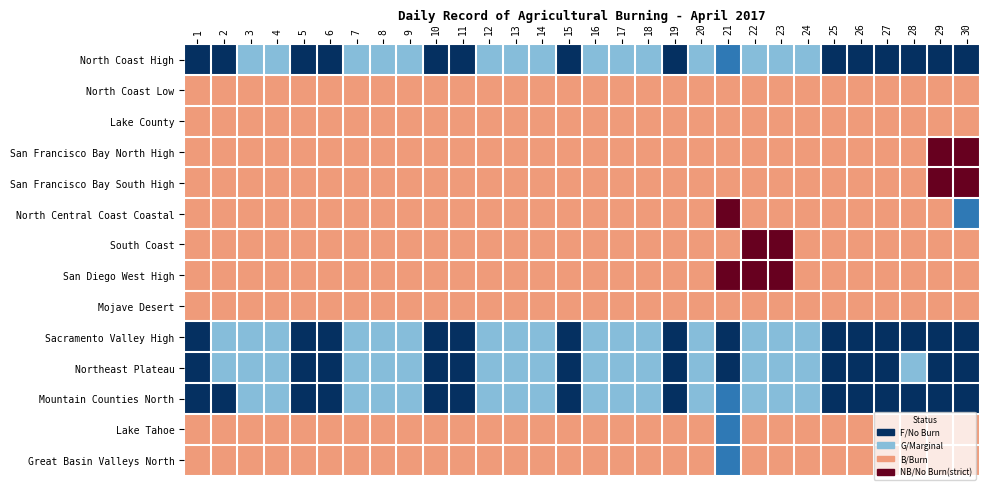

Which has a higher value, 5 or 3?

3